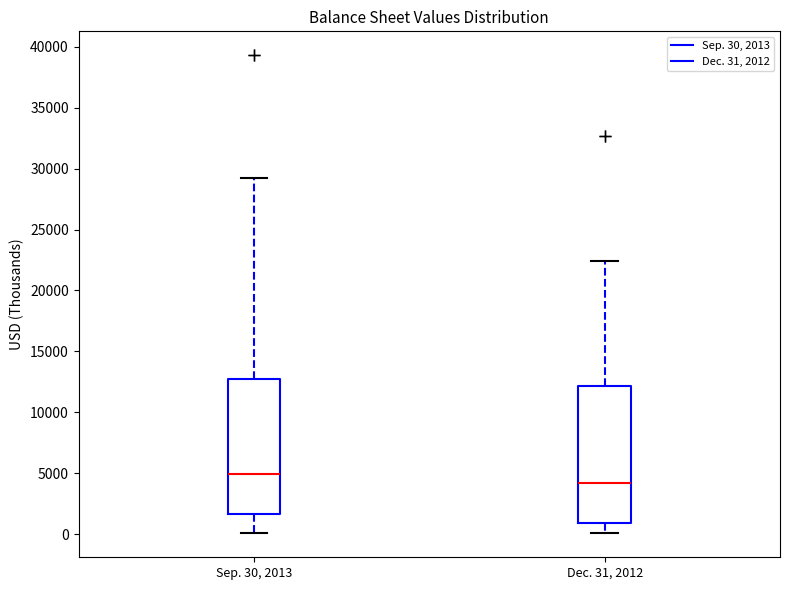

Reading left to right, read every box against the y-axis: the position of its median line, the range the box covers, and the ends of its whiskers. The values are not printed on the chart, so give them approximately, as read against the axis.

Sep. 30, 2013: median 5000, box 1500 to 12500, whiskers 0 to 29500
Dec. 31, 2012: median 4000, box 1000 to 12000, whiskers 0 to 22500